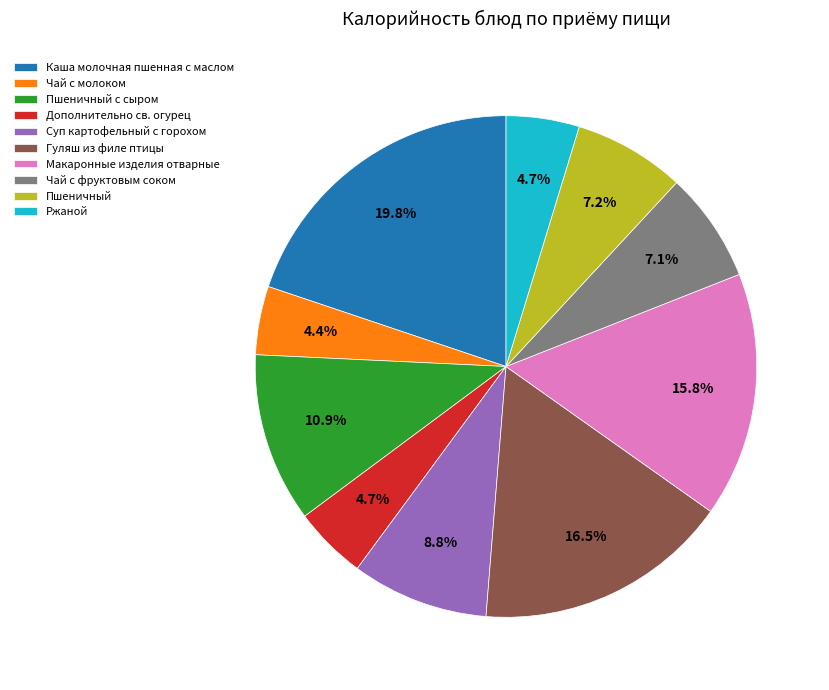

To the nearest percent, what is the difference between the Гуляш из филе птицы and Чай с фруктовым соком slice percentages?

9%